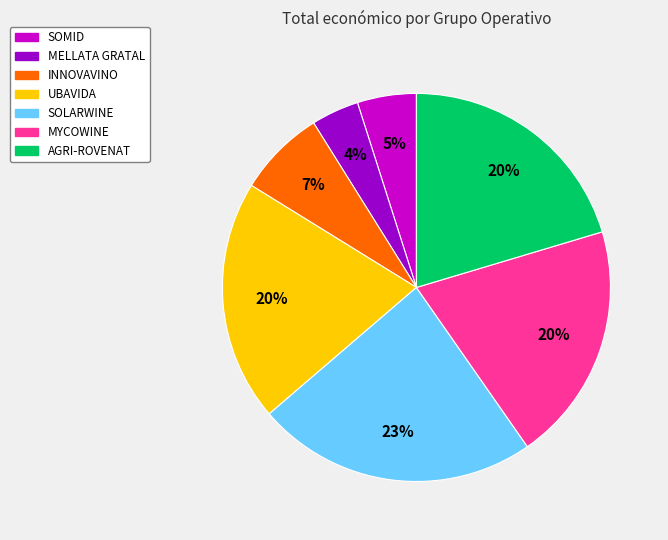

Between MELLATA GRATAL and SOLARWINE, which is larger?

SOLARWINE